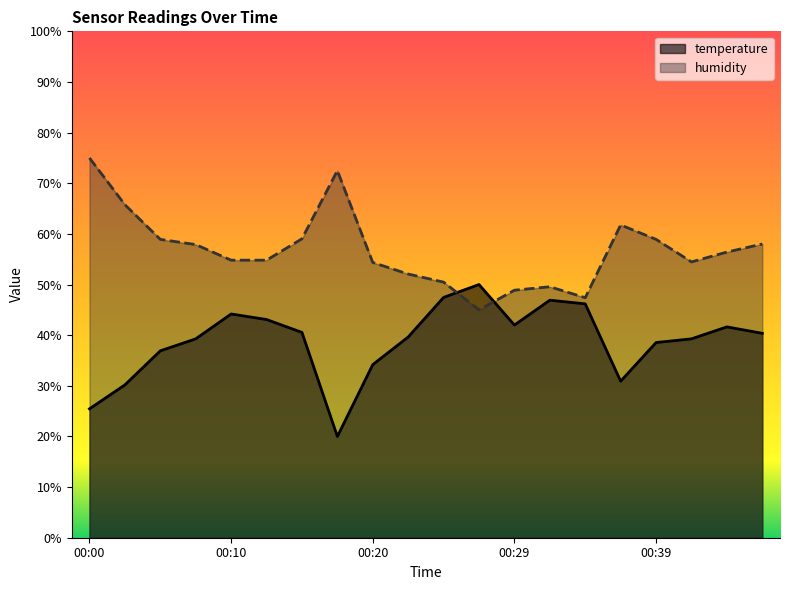

Reading left to right, list all the values displayed in this chart.

temperature: 00:00=25.5	00:03=30.2	00:05=36.9	00:07=39.3	00:10=44.2	00:12=43.1	00:15=40.5	00:17=20.0	00:20=34.2	00:22=39.6	00:24=47.5	00:27=50.0	00:29=42.0	00:32=46.9	00:34=46.2	00:37=30.9	00:39=38.5	00:42=39.3	00:44=41.6	00:46=40.4
humidity: 00:00=75.0	00:03=65.8	00:05=58.9	00:07=57.9	00:10=54.8	00:12=54.8	00:15=59.0	00:17=72.5	00:20=54.4	00:22=52.1	00:24=50.5	00:27=45.0	00:29=48.9	00:32=49.6	00:34=47.4	00:37=61.8	00:39=58.9	00:42=54.5	00:44=56.4	00:46=58.0